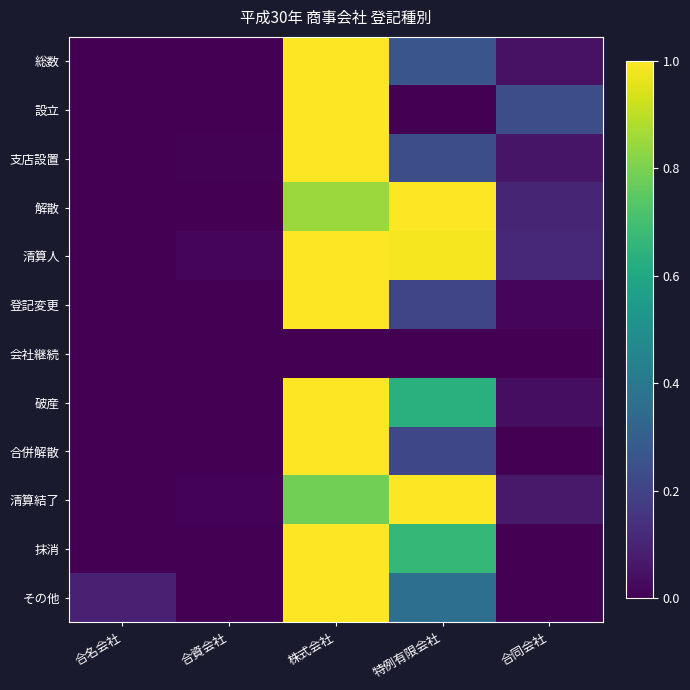

Reading right to left, list all the values displayed in this chart.

総数: 合同会社=0.0	特例有限会社=0.3	株式会社=1.0	合資会社=0.0	合名会社=0.0
設立: 合同会社=0.2	特例有限会社=0.0	株式会社=1.0	合資会社=0.0	合名会社=0.0
支店設置: 合同会社=0.1	特例有限会社=0.2	株式会社=1.0	合資会社=0.0	合名会社=0.0
解散: 合同会社=0.1	特例有限会社=1.0	株式会社=0.8	合資会社=0.0	合名会社=0.0
清算人: 合同会社=0.1	特例有限会社=1.0	株式会社=1.0	合資会社=0.0	合名会社=0.0
登記変更: 合同会社=0.0	特例有限会社=0.2	株式会社=1.0	合資会社=0.0	合名会社=0.0
会社継続: 合同会社=0.0	特例有限会社=0.0	株式会社=0.0	合資会社=0.0	合名会社=0.0
破産: 合同会社=0.0	特例有限会社=0.6	株式会社=1.0	合資会社=0.0	合名会社=0.0
合併解散: 合同会社=0.0	特例有限会社=0.2	株式会社=1.0	合資会社=0.0	合名会社=0.0
清算結了: 合同会社=0.1	特例有限会社=1.0	株式会社=0.8	合資会社=0.0	合名会社=0.0
抹消: 合同会社=0.0	特例有限会社=0.7	株式会社=1.0	合資会社=0.0	合名会社=0.0
その他: 合同会社=0.0	特例有限会社=0.4	株式会社=1.0	合資会社=0.0	合名会社=0.1